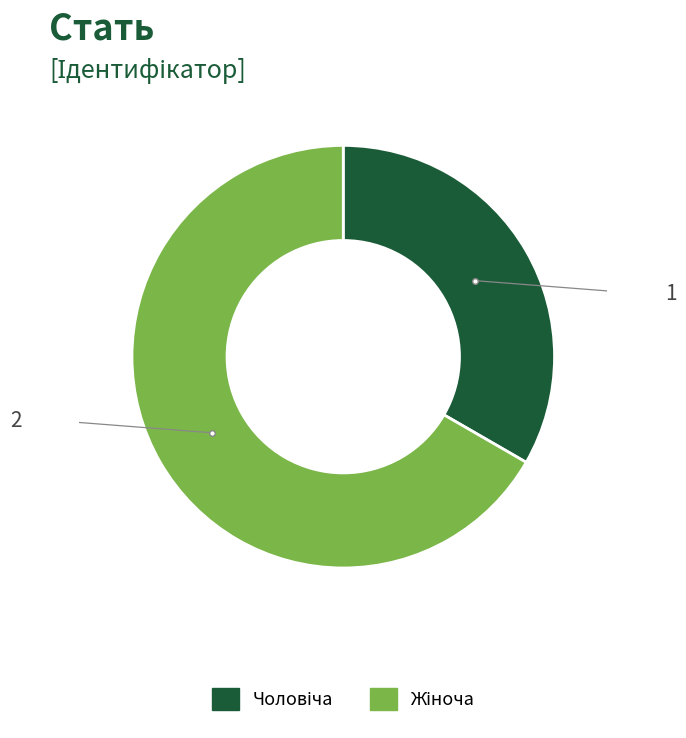

Is there a majority slice in this chart?

Yes